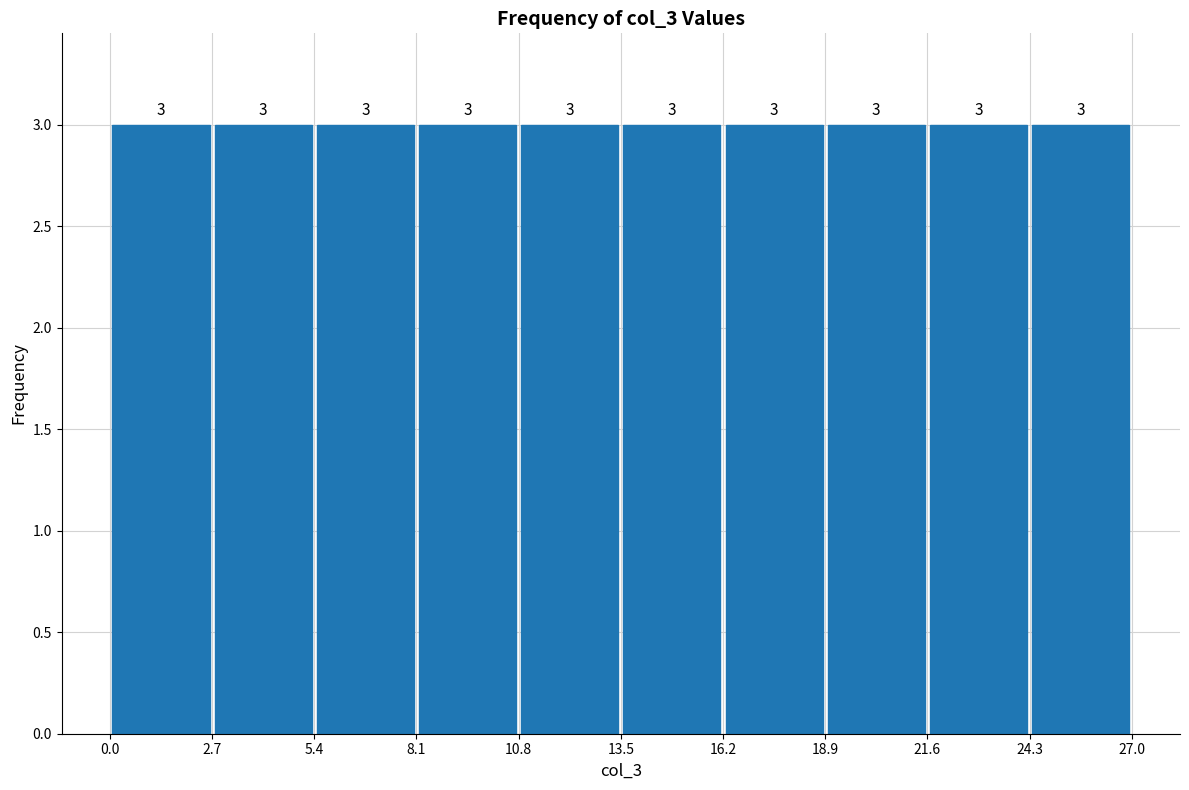

Reading left to right, list every bar in this chart as the range it spans on the x-axis followed by its height.

0.0 to 2.7: 3
2.7 to 5.4: 3
5.4 to 8.1: 3
8.1 to 10.8: 3
10.8 to 13.5: 3
13.5 to 16.2: 3
16.2 to 18.9: 3
18.9 to 21.6: 3
21.6 to 24.3: 3
24.3 to 27.0: 3